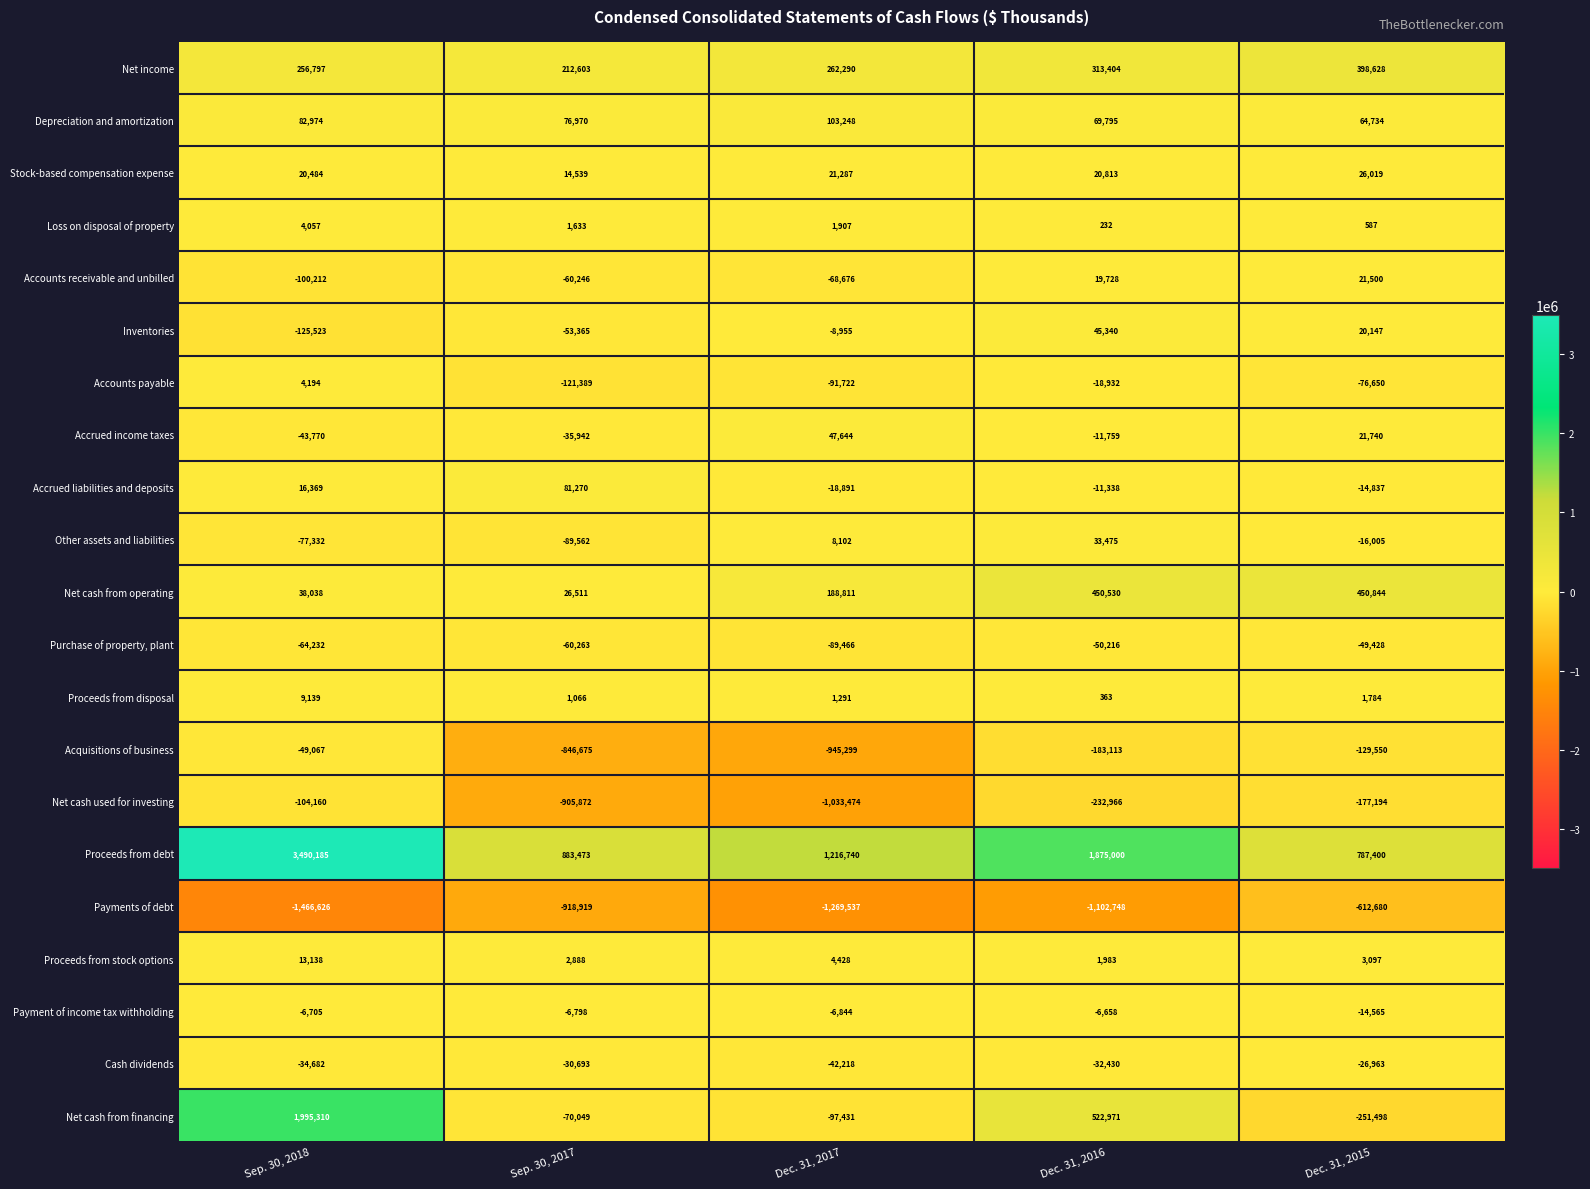

Which category has the highest value across all series?

Sep. 30, 2018